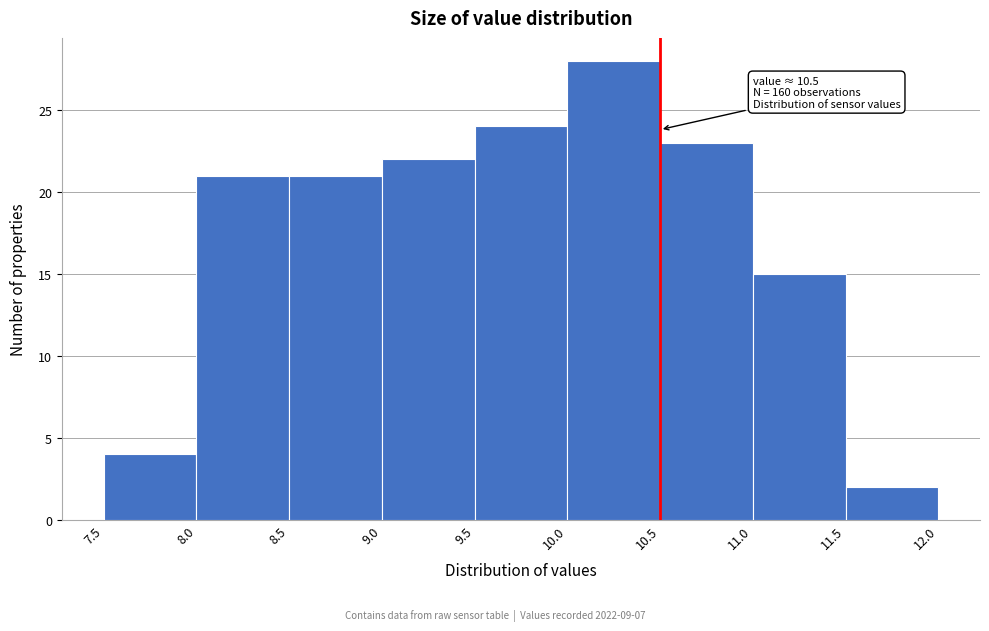

Which range on the x-axis has the tallest bar?

10.0 to 10.5